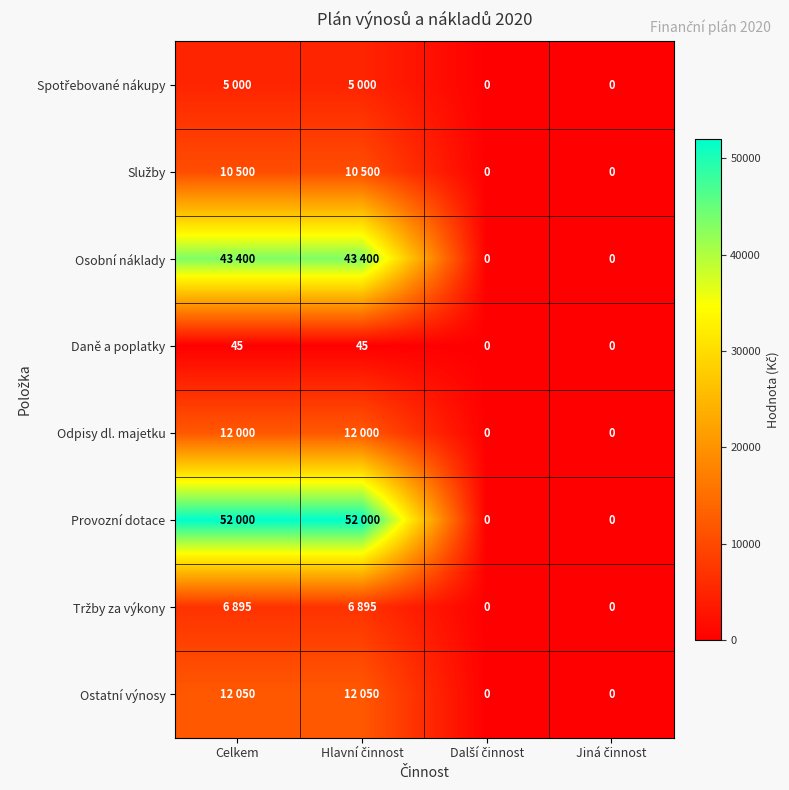

Is it true that Ostatní výnosy equals 0 at Jiná činnost?

True